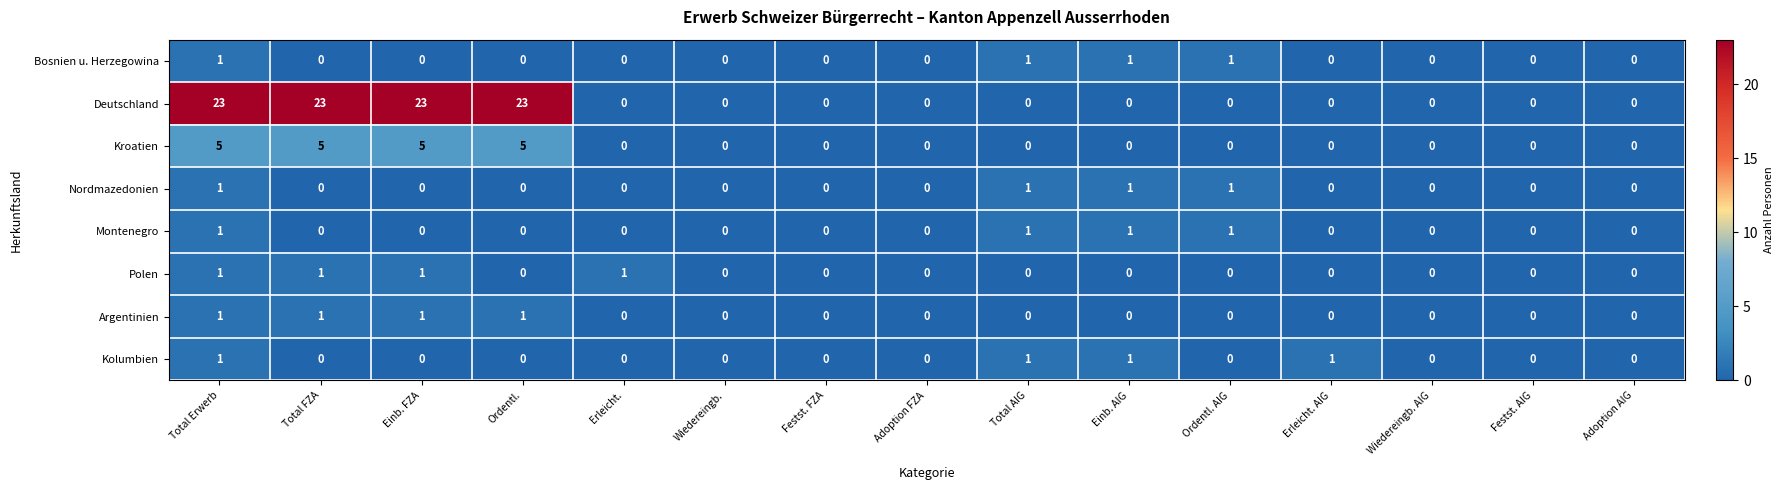

How many Nordmazedonien values are between 0 and 1?

15